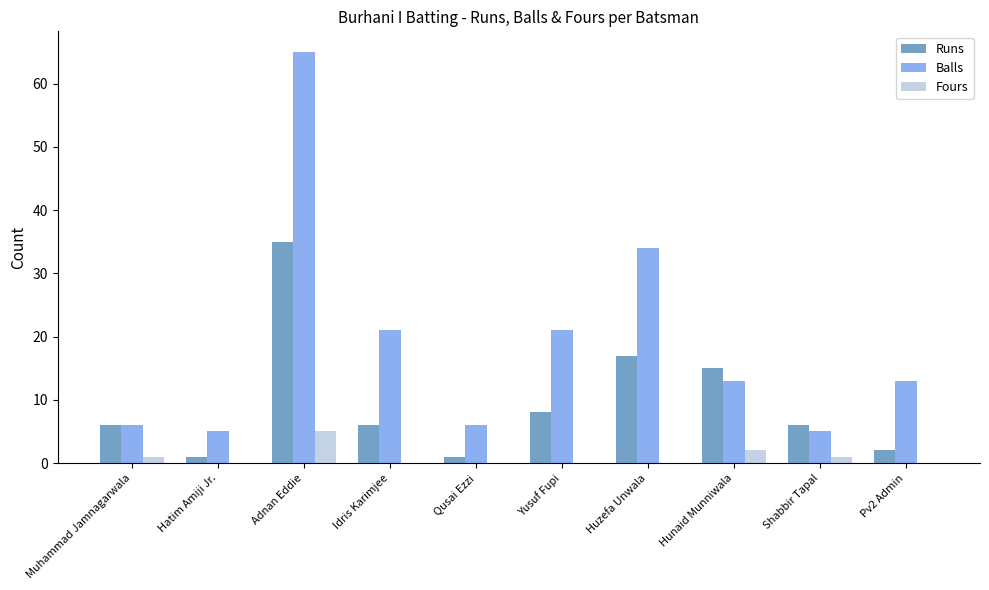

Between Idris Karimjee and Huzefa Unwala, which series saw the biggest shift?

Balls